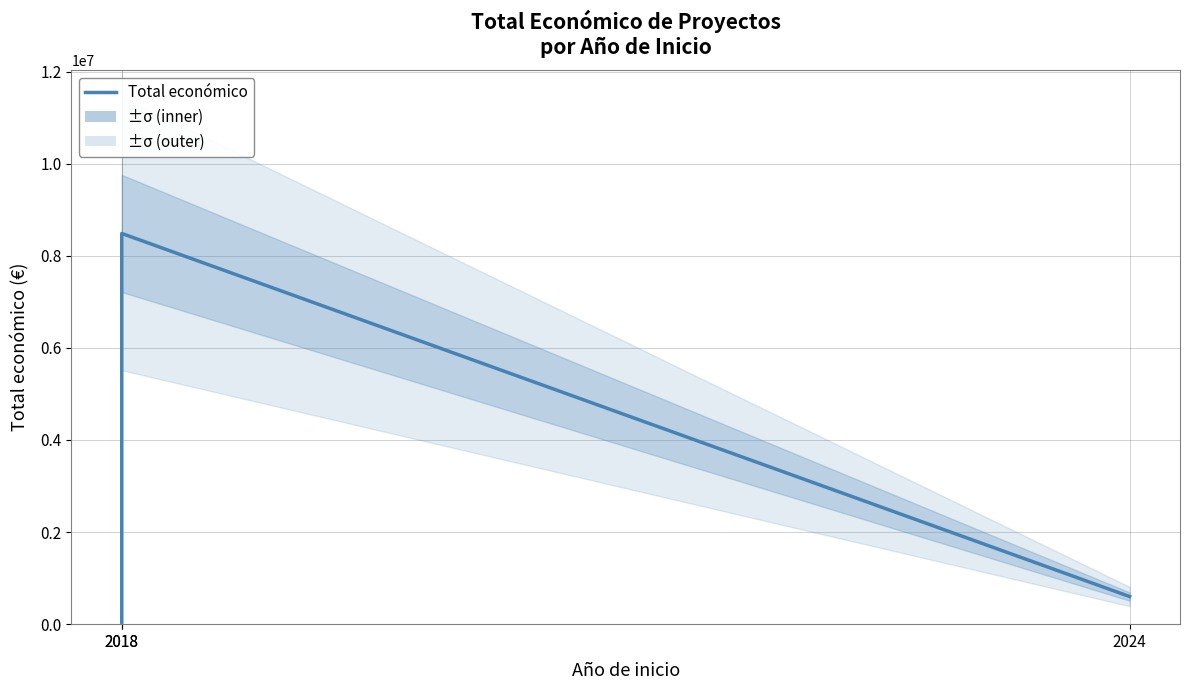

How many lines are shown in the chart?

1